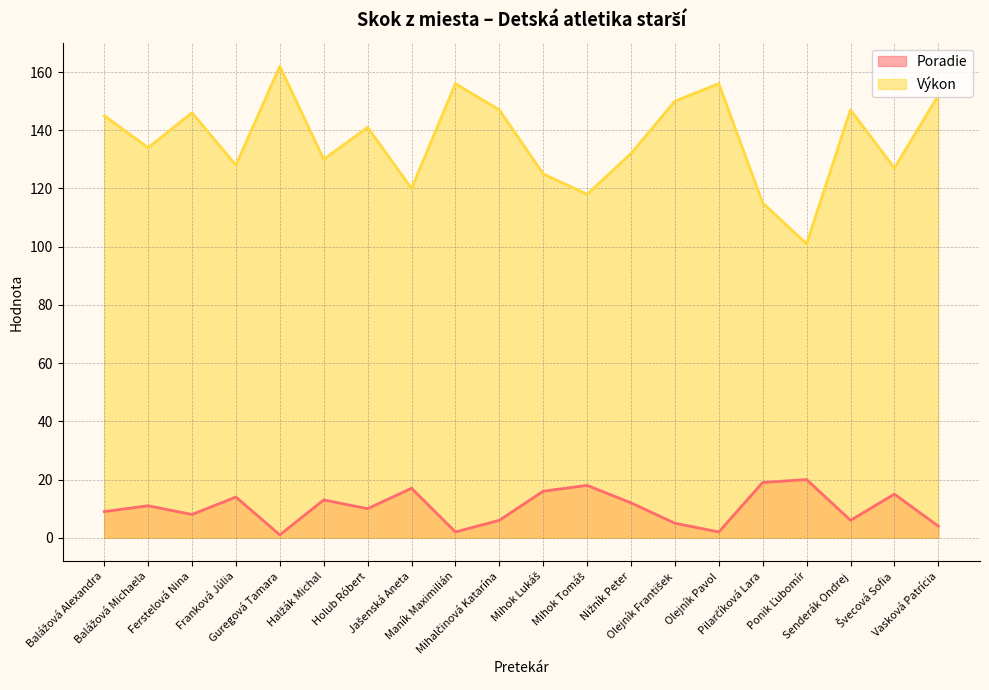

Which has a higher value, Vasková Patrícia or Mihok Lukáš?

Mihok Lukáš